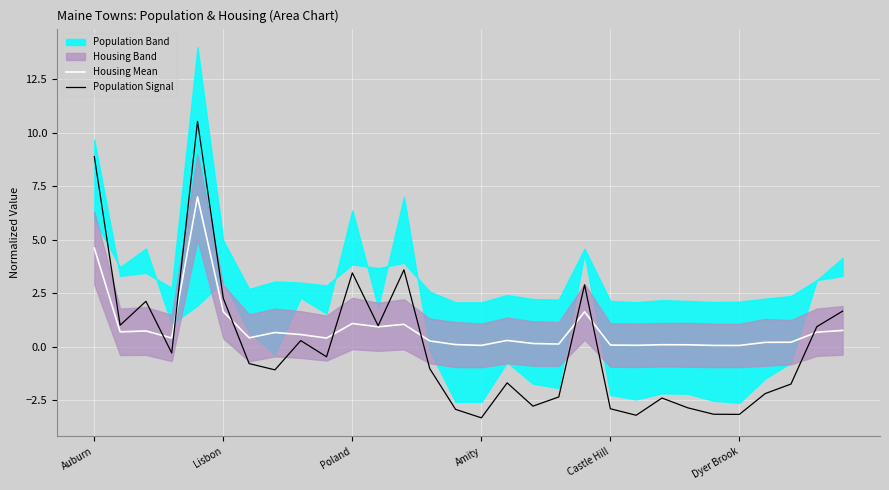

What is the sum of the Population Signal values at Auburn and 17?

6.1